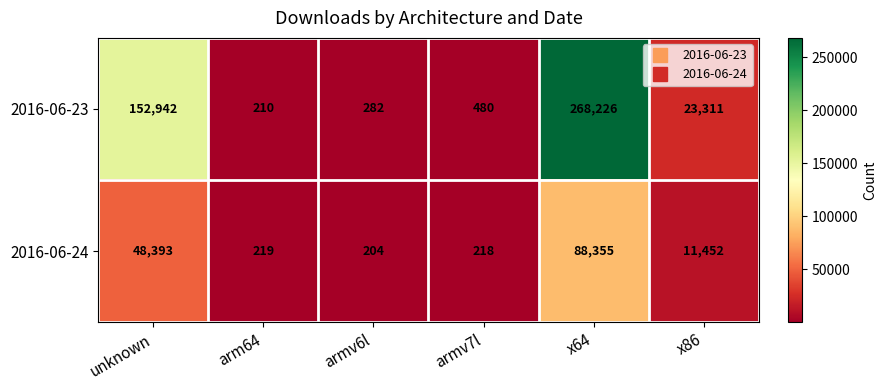

What is the smallest value displayed?

204